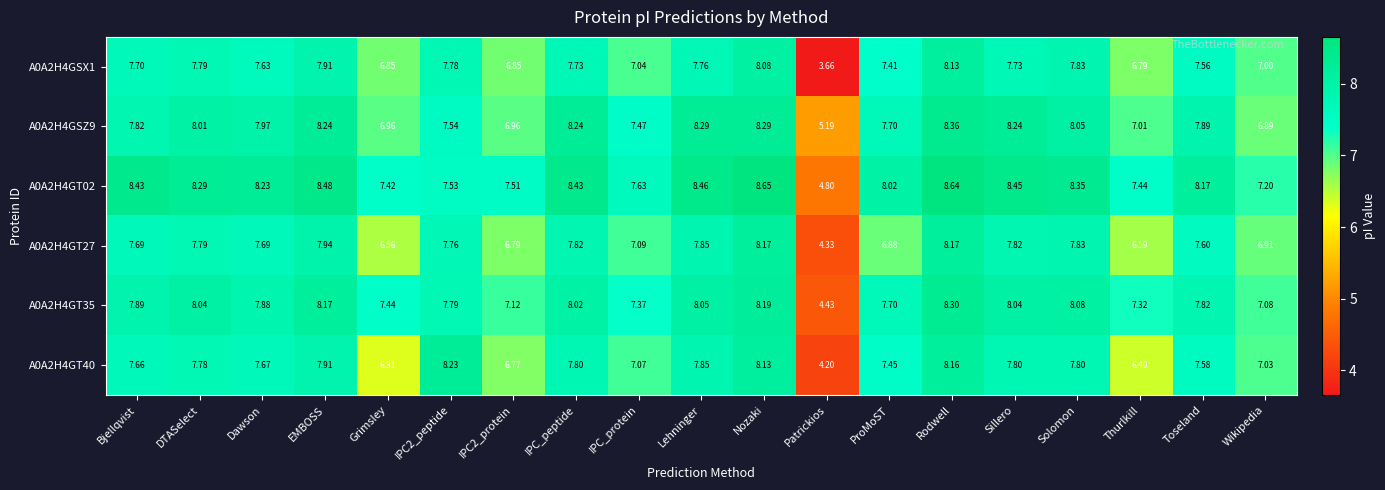

Where does the A0A2H4GT27 series first go above 7?

Bjellqvist